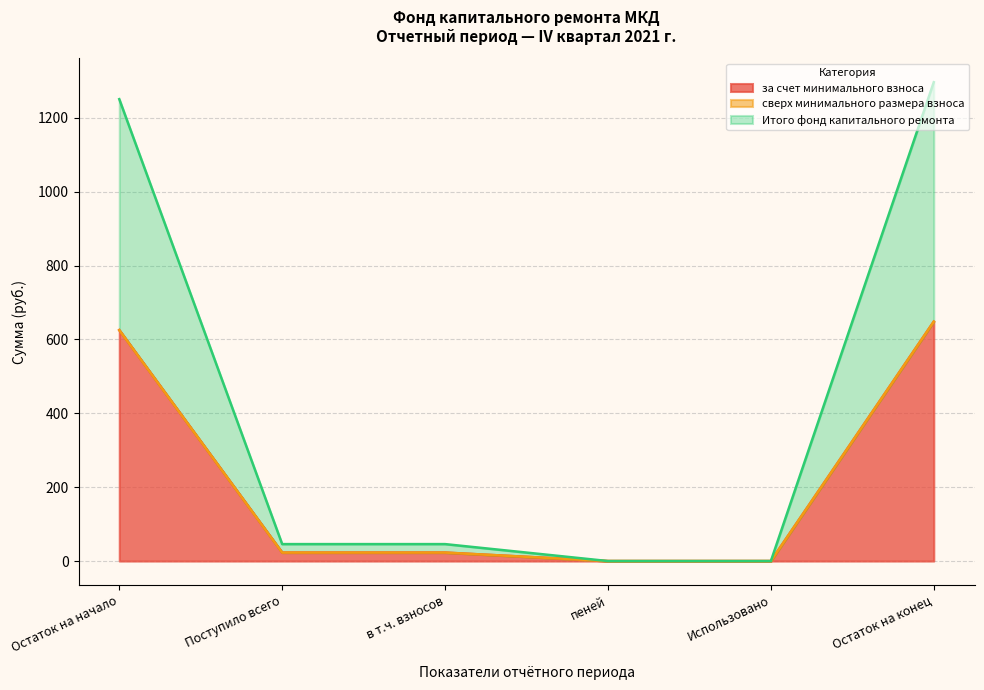

Which series changed the most between Остаток на начало and пеней?

за счет минимального взноса